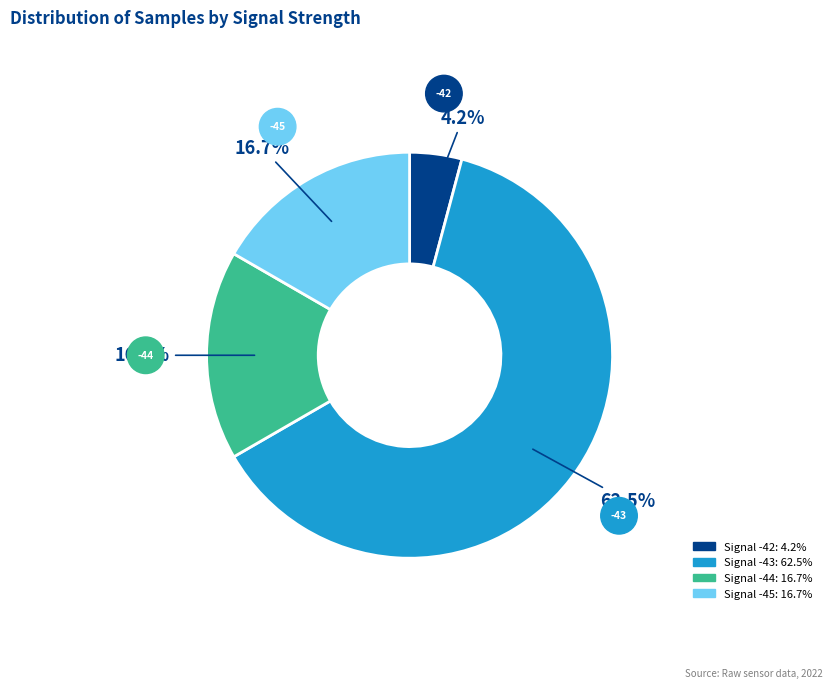

Is there any slice that represents more than half of the pie?

Yes